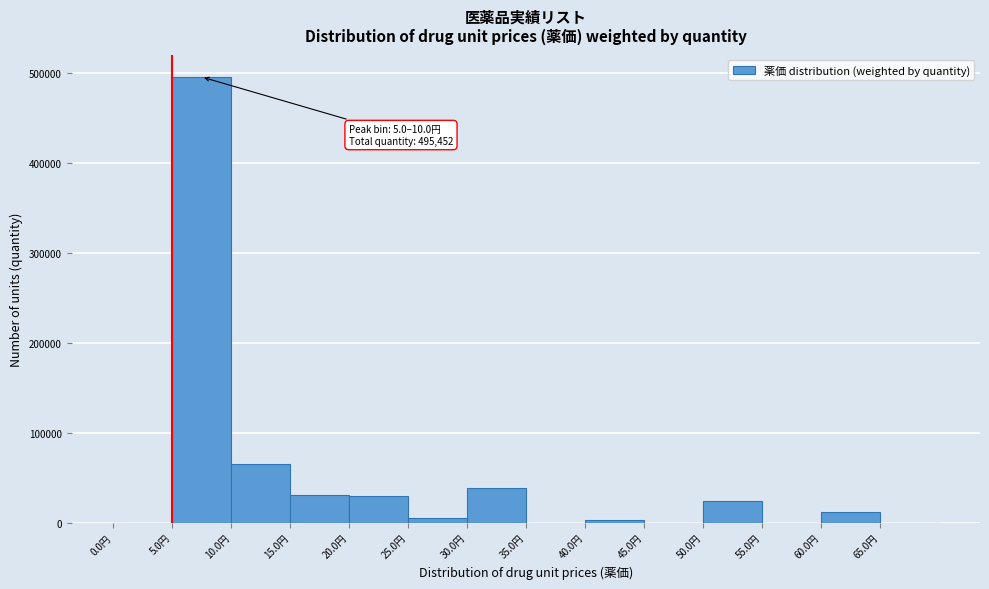

Which range on the x-axis has the tallest bar?

5 to 10